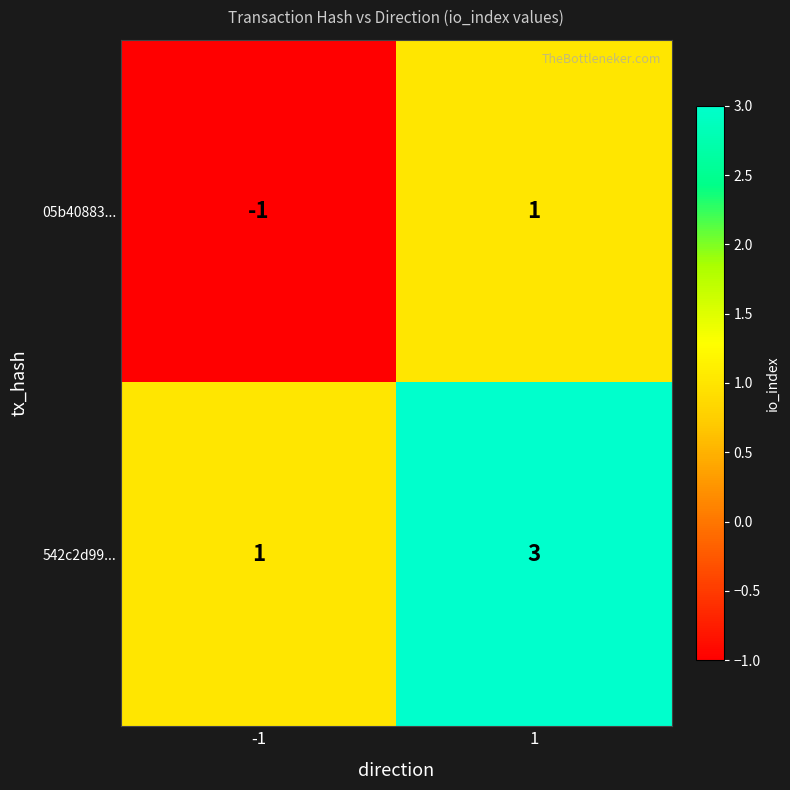

Reading left to right, extract all data points from this chart.

05b40883...: -1	1
542c2d99...: 1	3